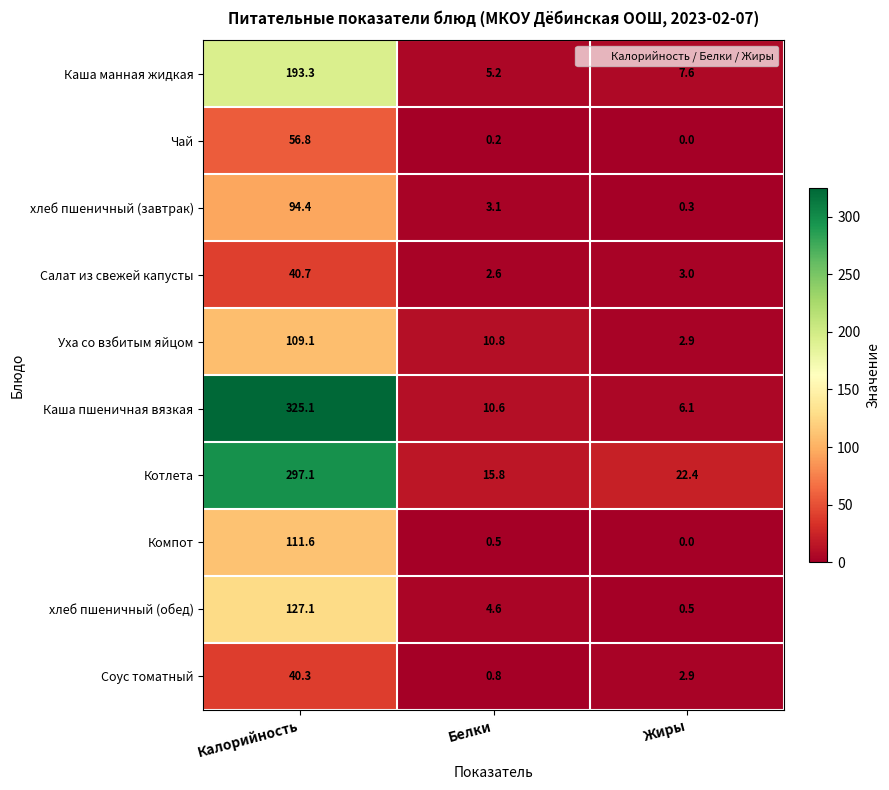

At which category does the chart reach its peak across all series?

Калорийность